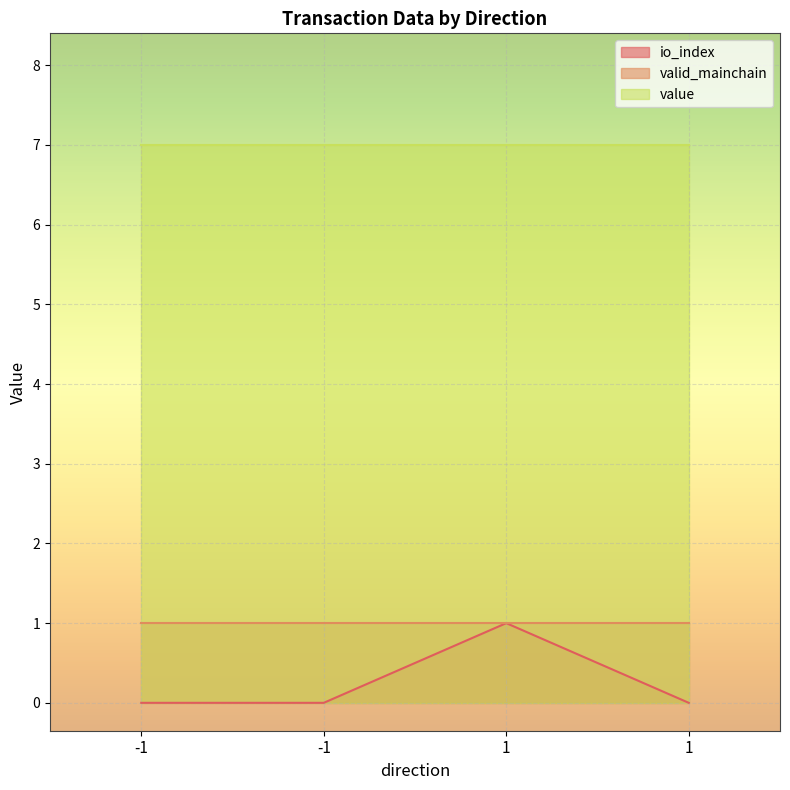

How many lines are shown in the chart?

3